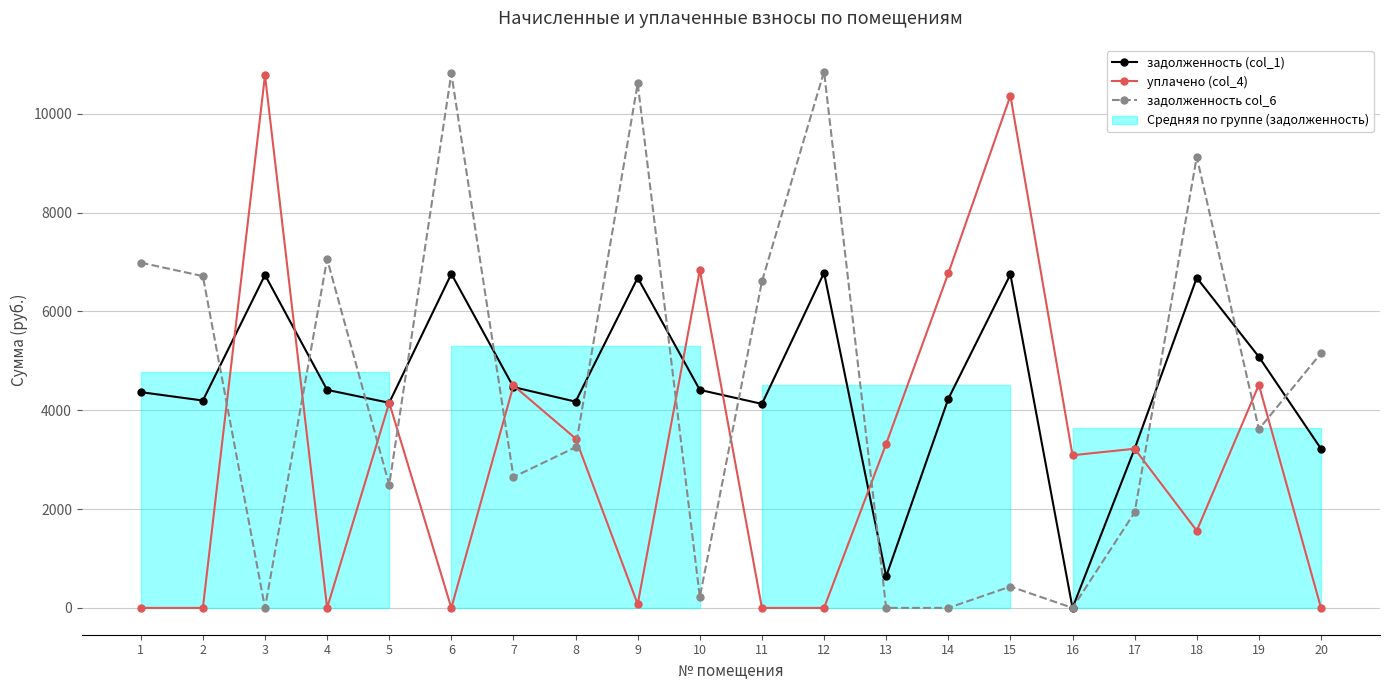

Where does the уплачено (col_4) series first go above 3220?

3